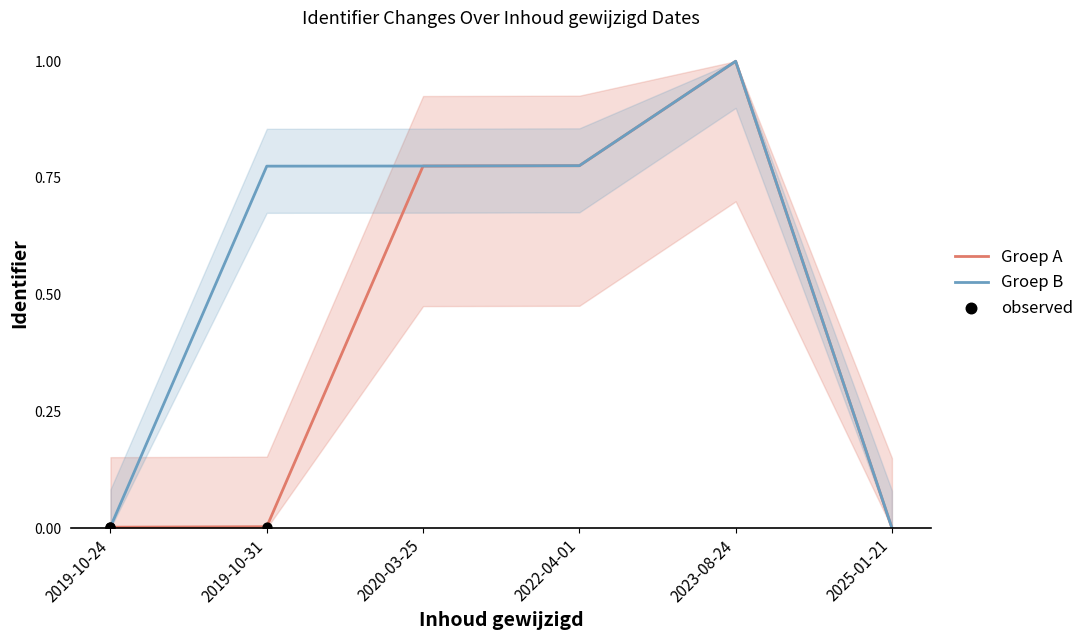

Which series has the largest total across all categories?

Groep B